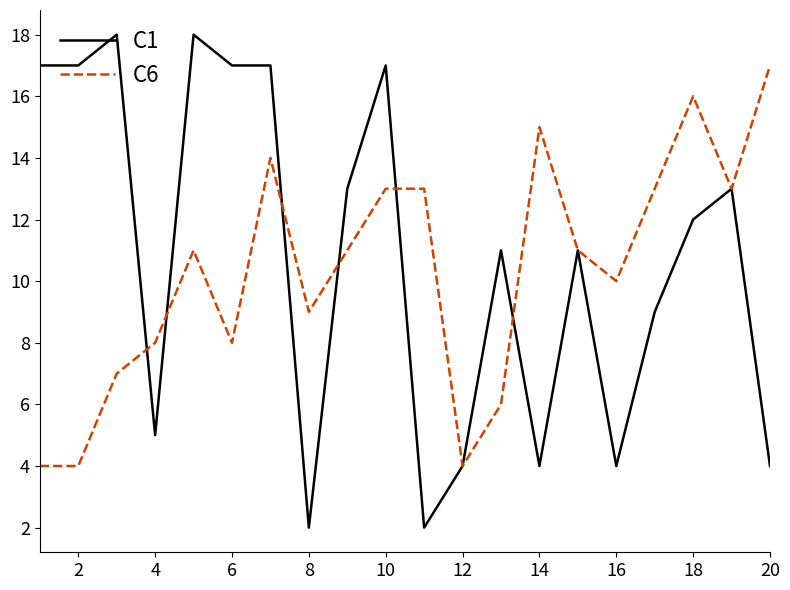

List the series in order of their peak value, lowest first.

C6, C1